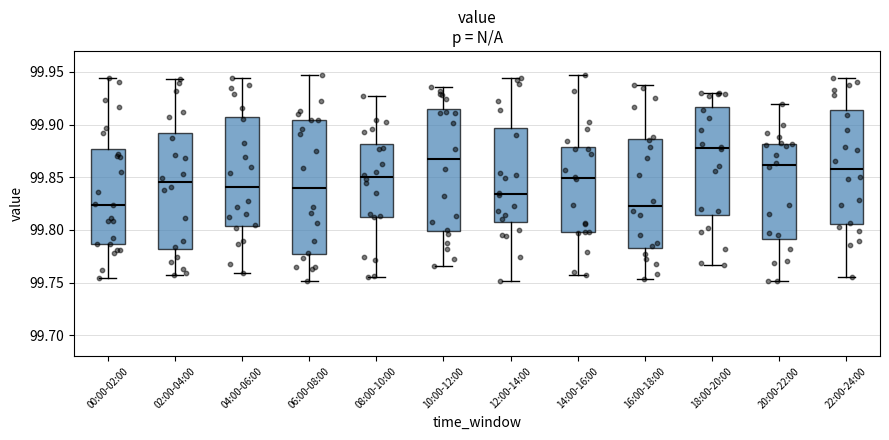

Where does the lower whisker of the box for 04:00-06:00 end on the y-axis? The values are not printed on the chart, so give them approximately, as read against the axis.

99.760